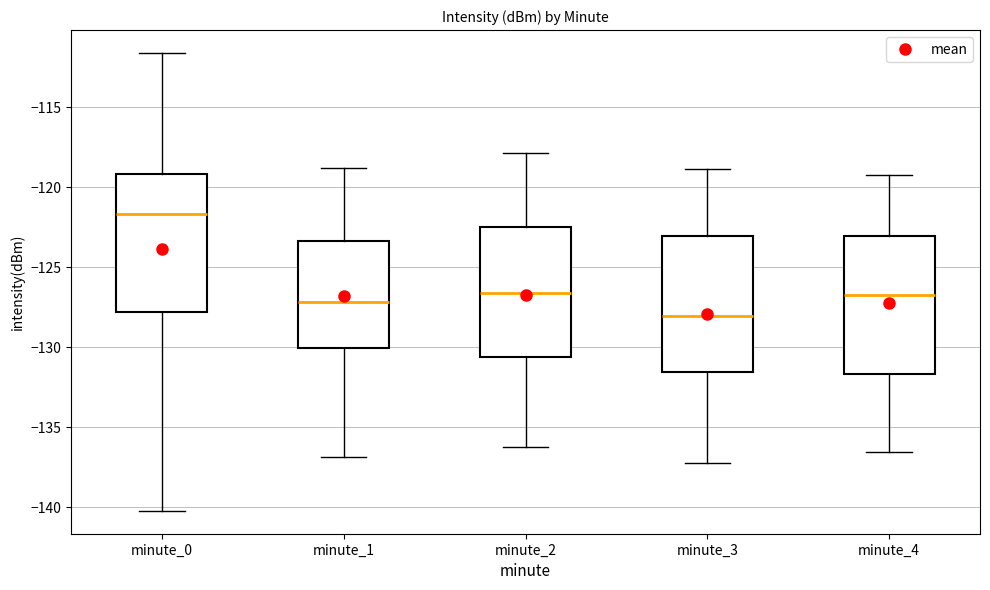

Where does the upper whisker of the box for minute_1 end on the y-axis? The values are not printed on the chart, so give them approximately, as read against the axis.

-119.0